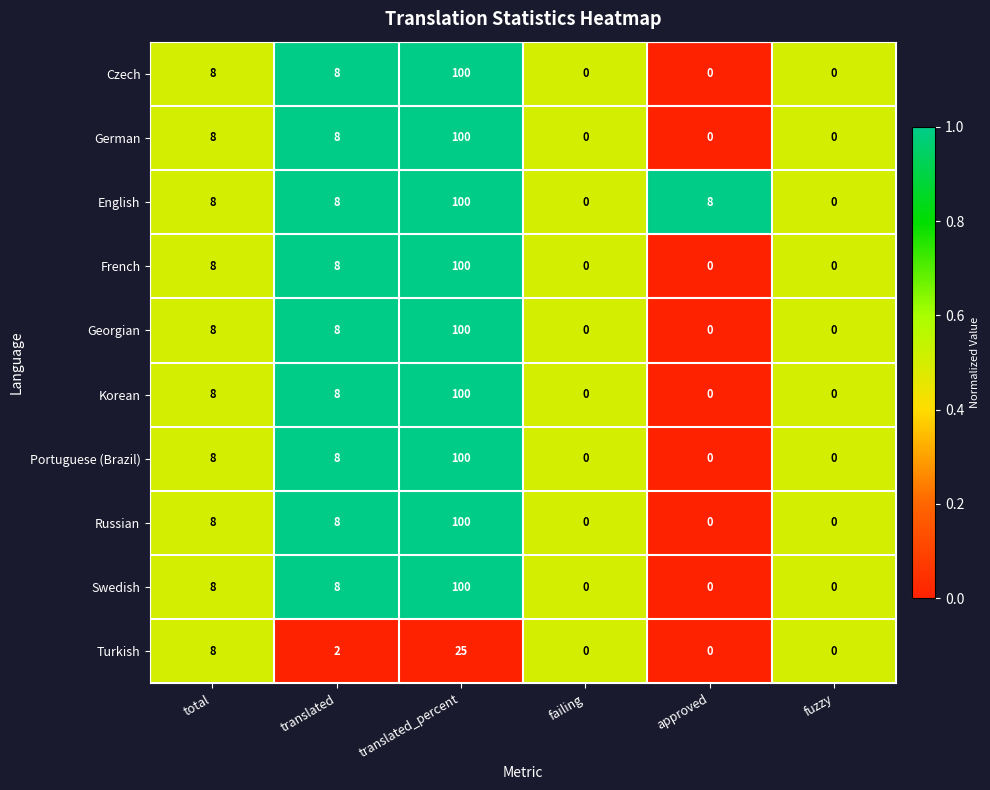

How many distinct data groups are displayed?

10